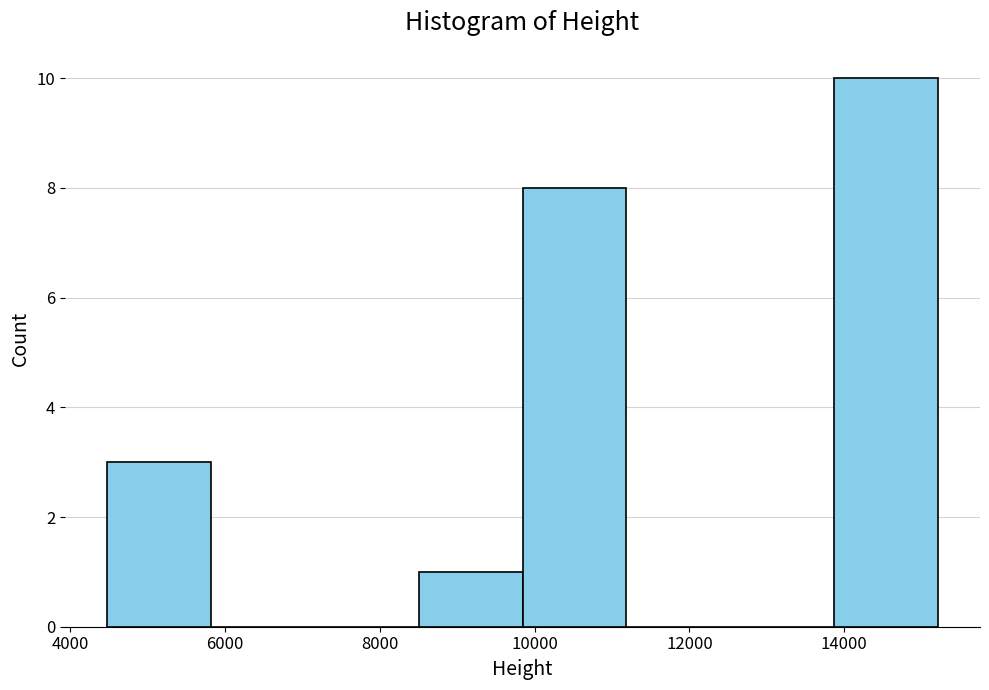

Which range on the x-axis has the tallest bar?

13800 to 15200